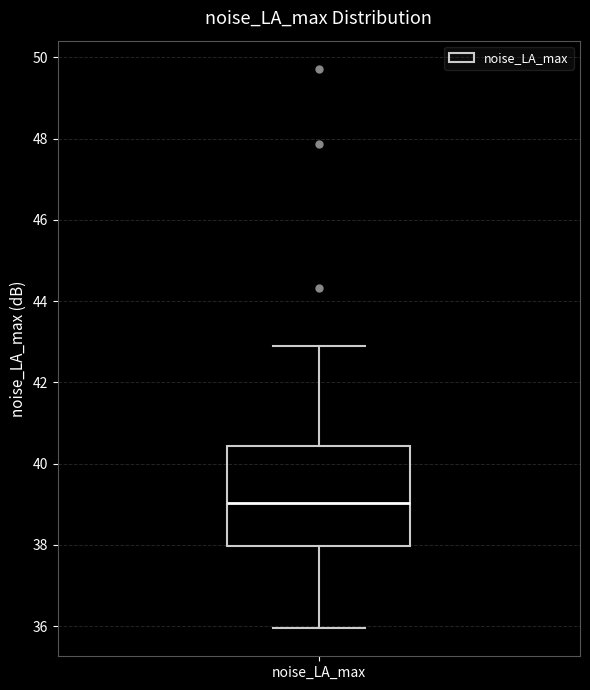

Transcribe this box plot: give where the median line is, the range the box spans, and where the two whiskers end, as read against the y-axis. The values are not printed on the chart, so give them approximately, as read against the axis.

median 39.0, box 38.0 to 40.4, whiskers 36.0 to 42.8